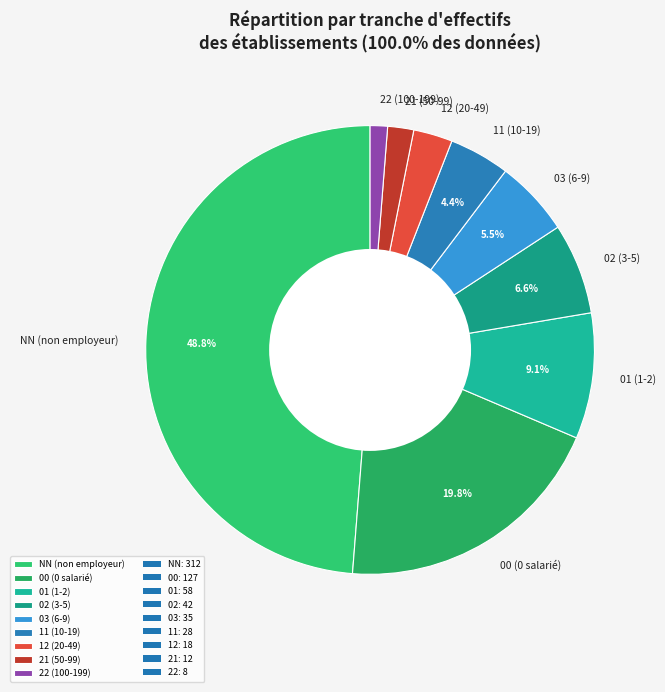

To the nearest percent, what is the average slice percentage?

11%